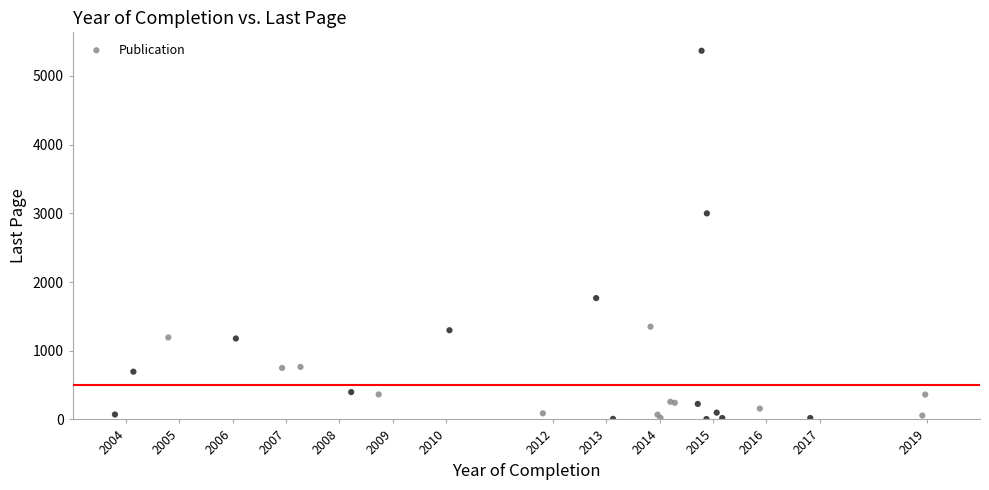

What Y value in the scatter plot is closest to 2686?

2999